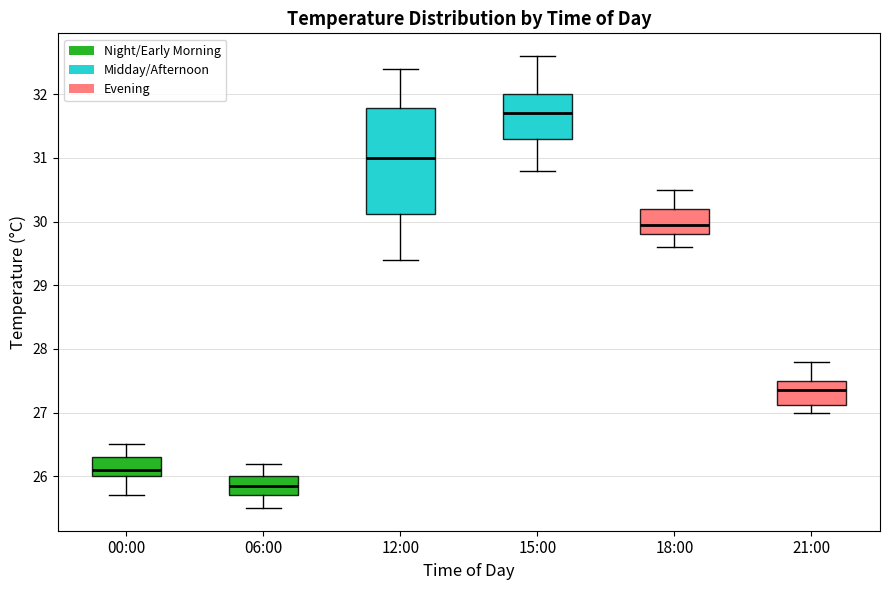

Which box has the highest median line?

15:00